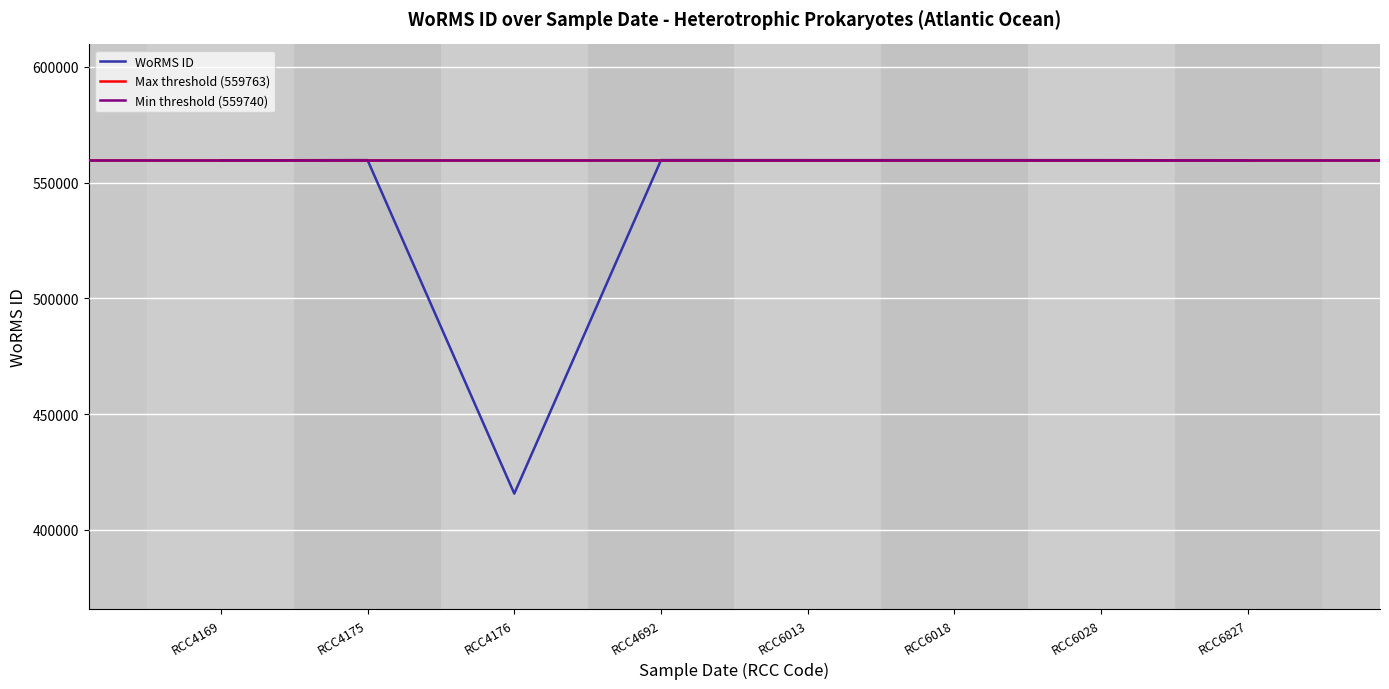

What is the value of the 7th point from the left?

559740